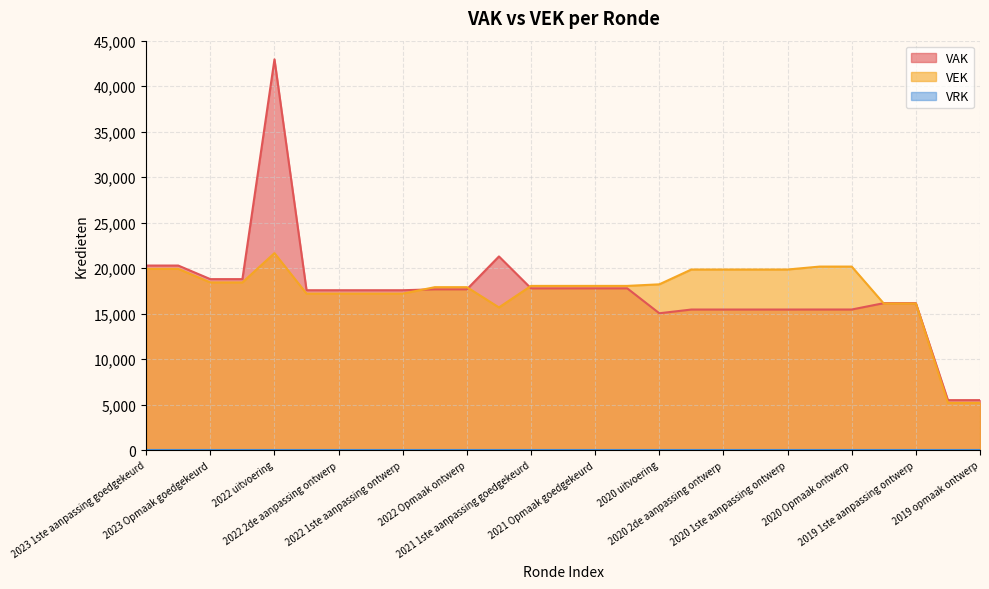

What position from the left is 2020 uitvoering?

17